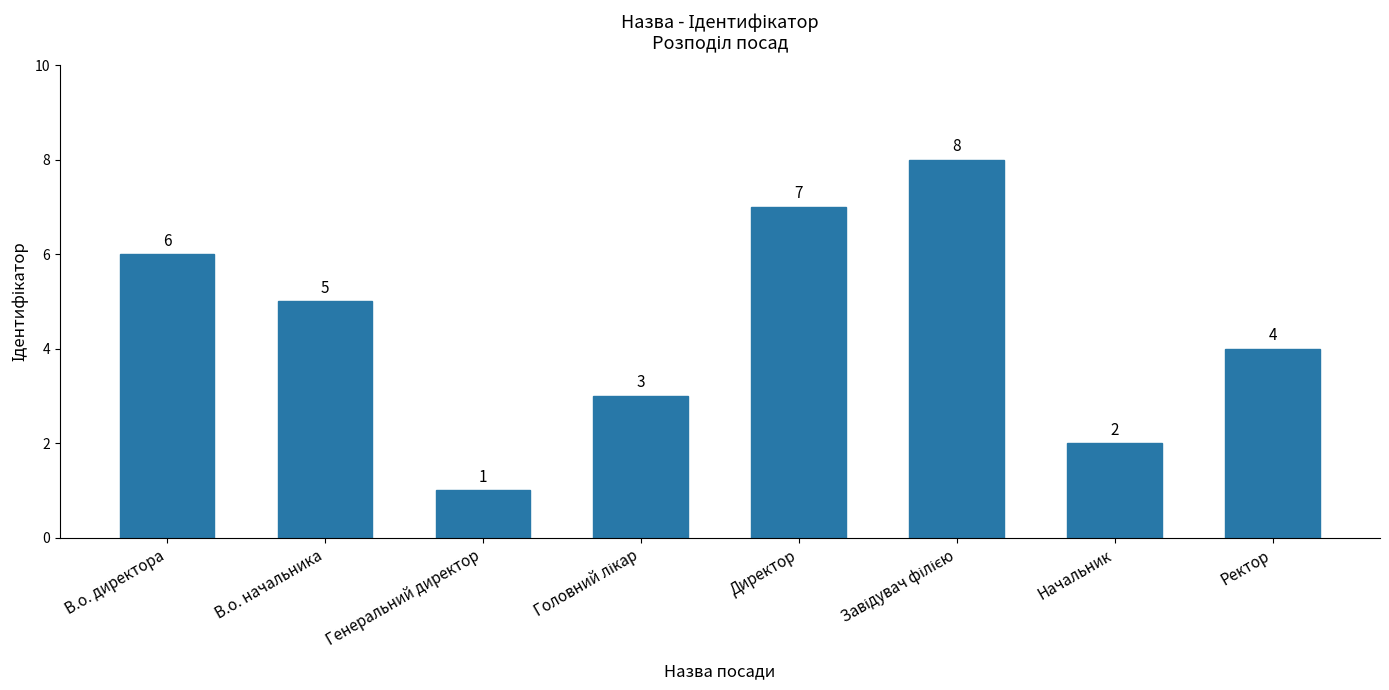

The value at Ректор is 4. True or false?

True